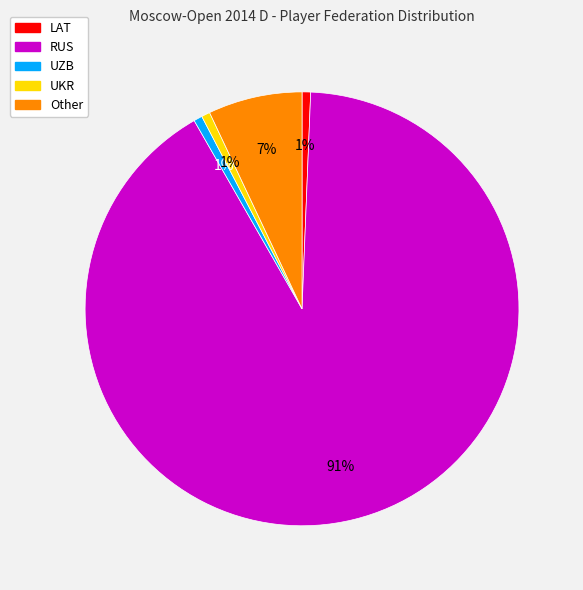

To the nearest percent, what portion does UKR represent?

1%